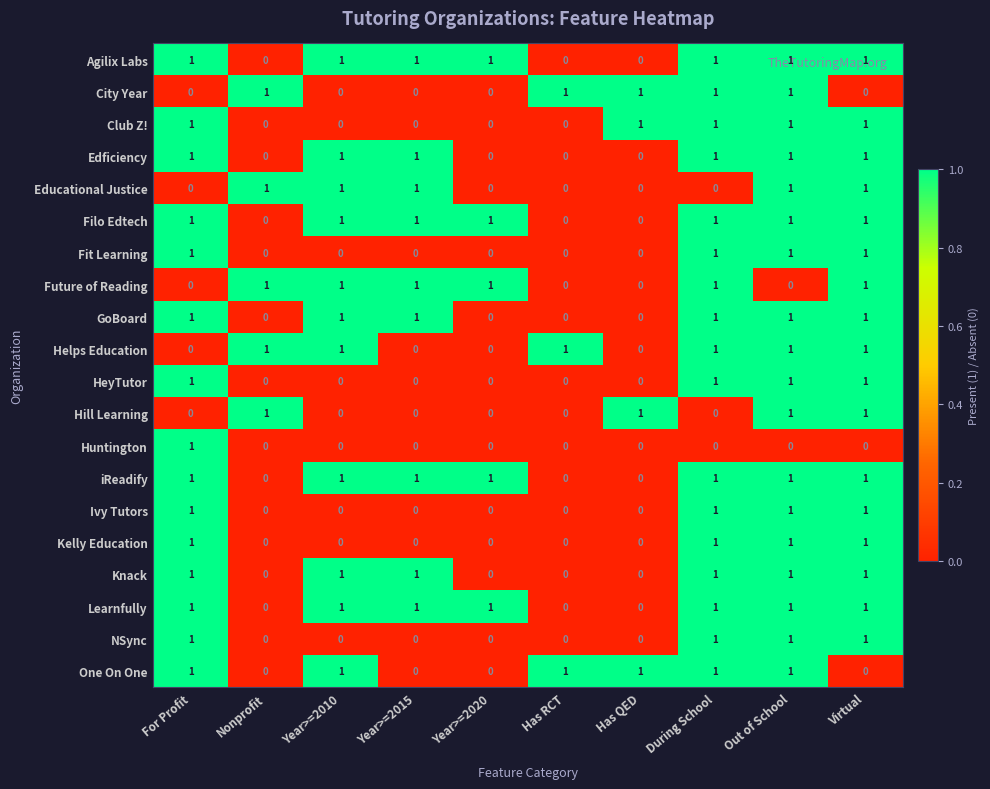

The value of Future of Reading at Has QED is 0. True or false?

True